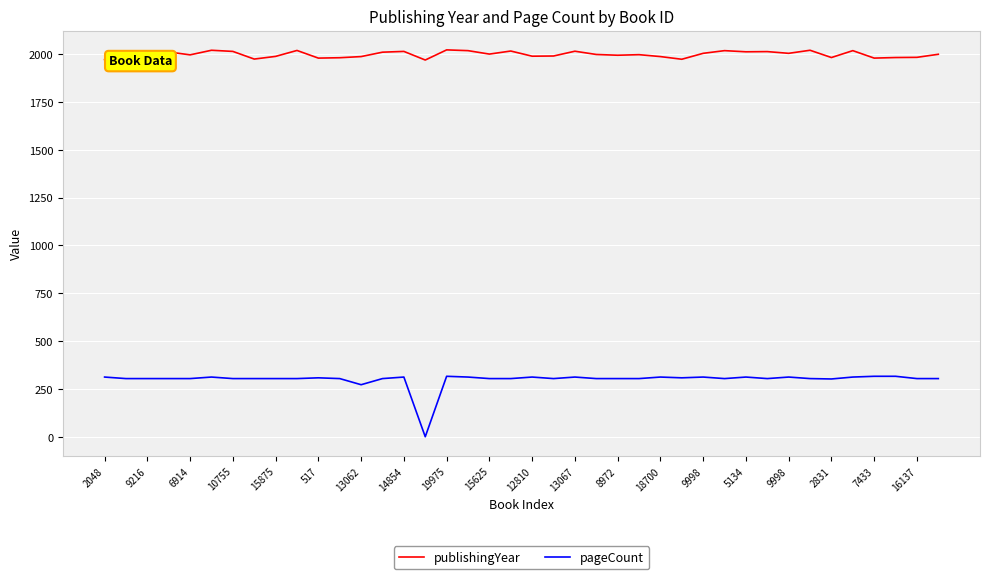

Rank the series by their average value, from lowest to highest.

pageCount, publishingYear